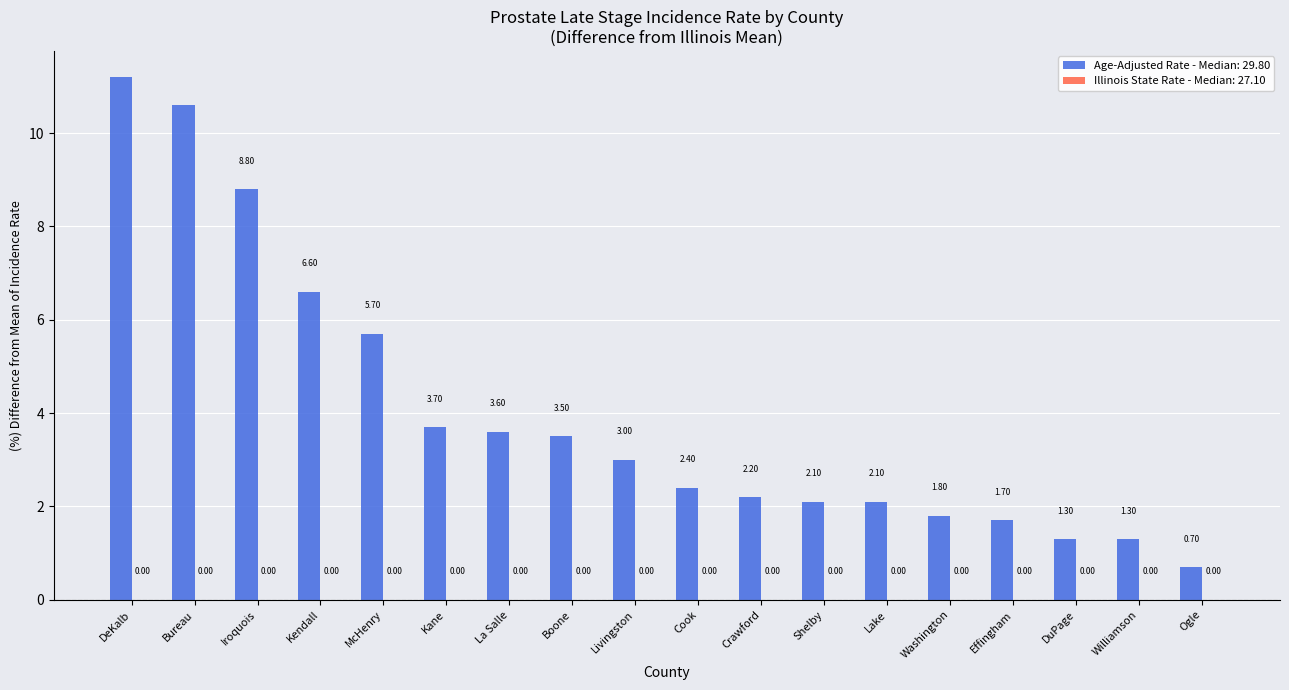

Is it true that the value at Kane is 6.2?

False